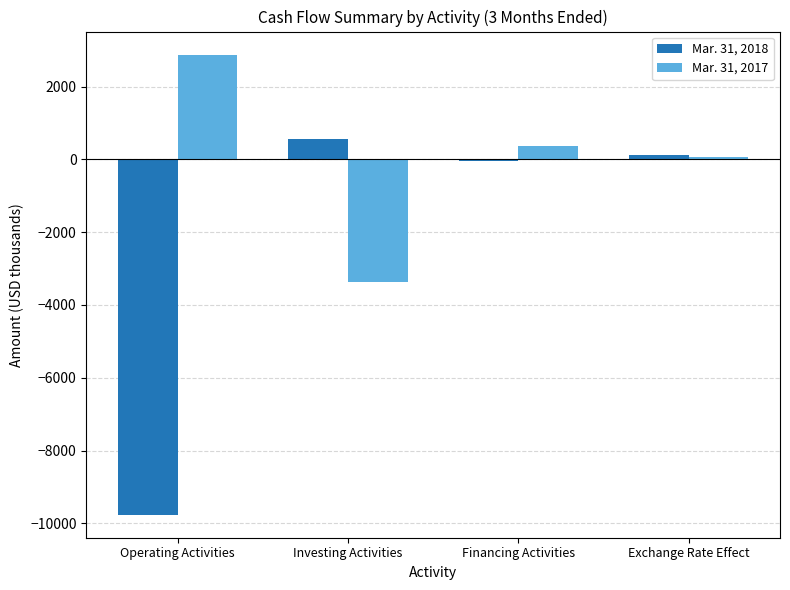

Which series has the largest total across all categories?

Mar. 31, 2017